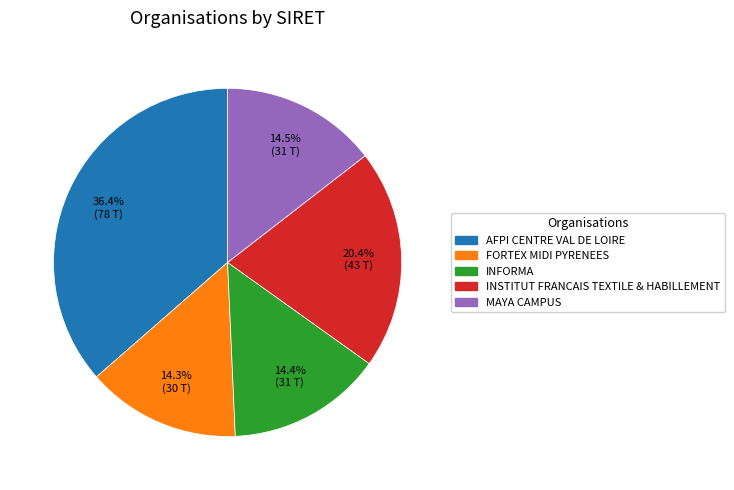

Which slice is the largest?

AFPI CENTRE VAL DE LOIRE